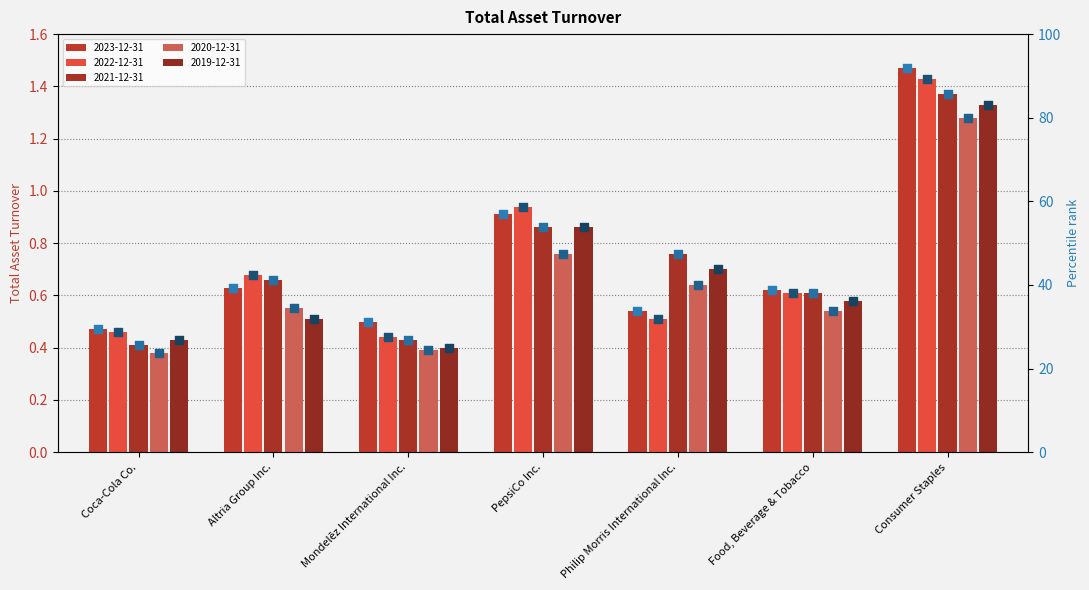

Which series contains the lowest Y value?

2020-12-31 pct